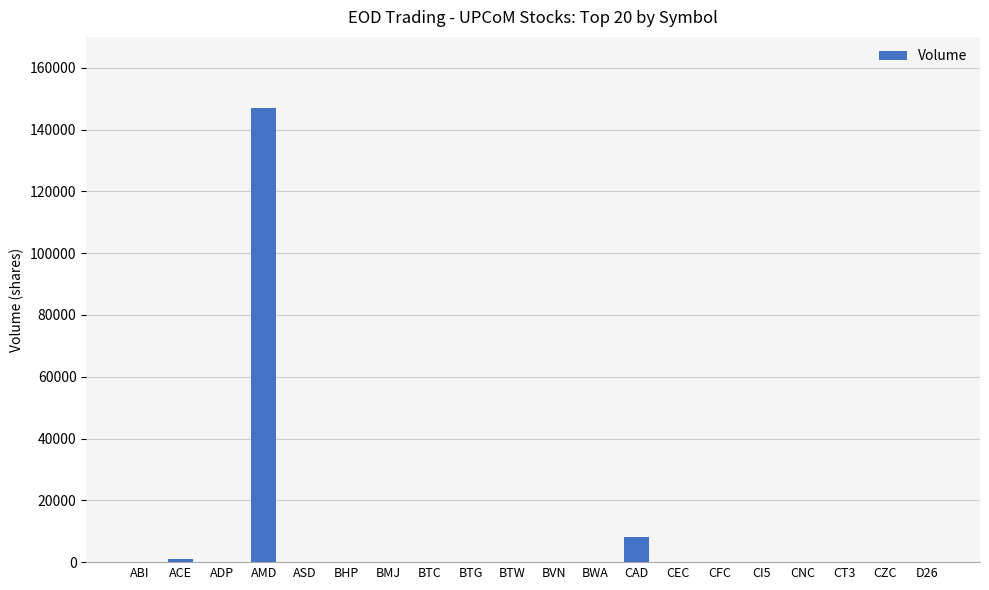

At which category does the chart reach its peak across all series?

AMD